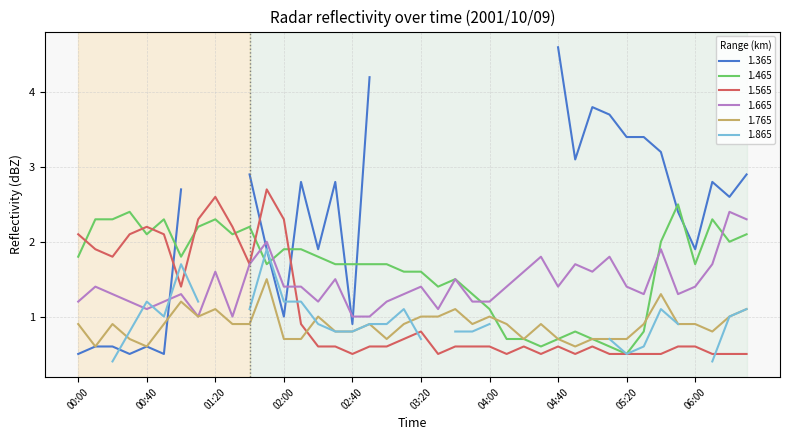

What is the lowest value of the 1.665 series?

1.0